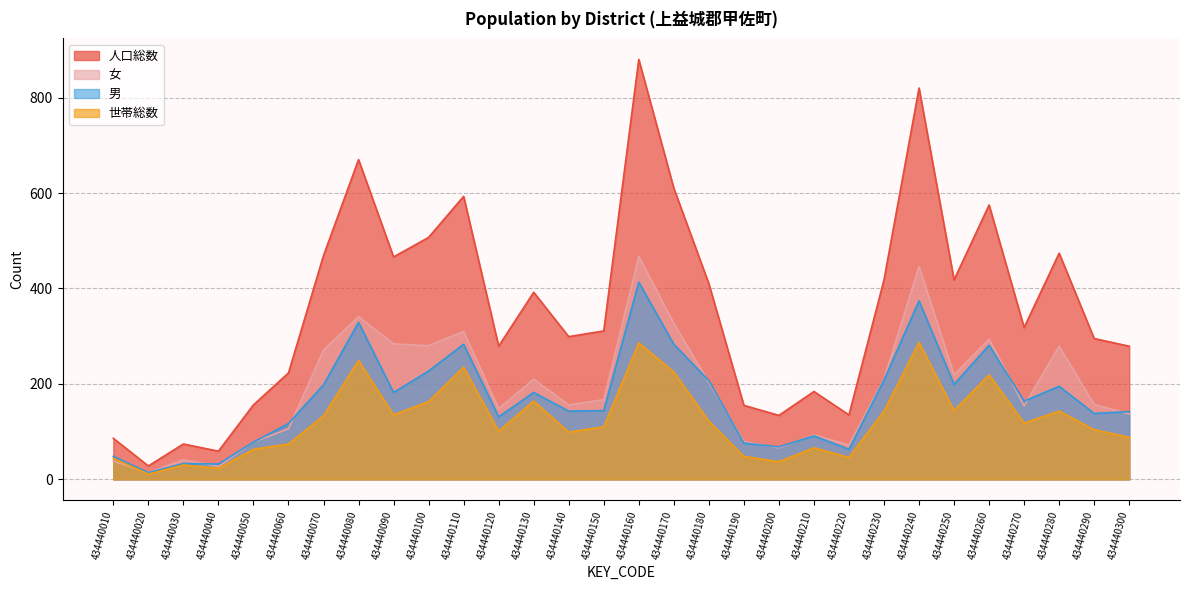

What is the sum of the 世帯総数 values at 434440060 and 434440120?

175